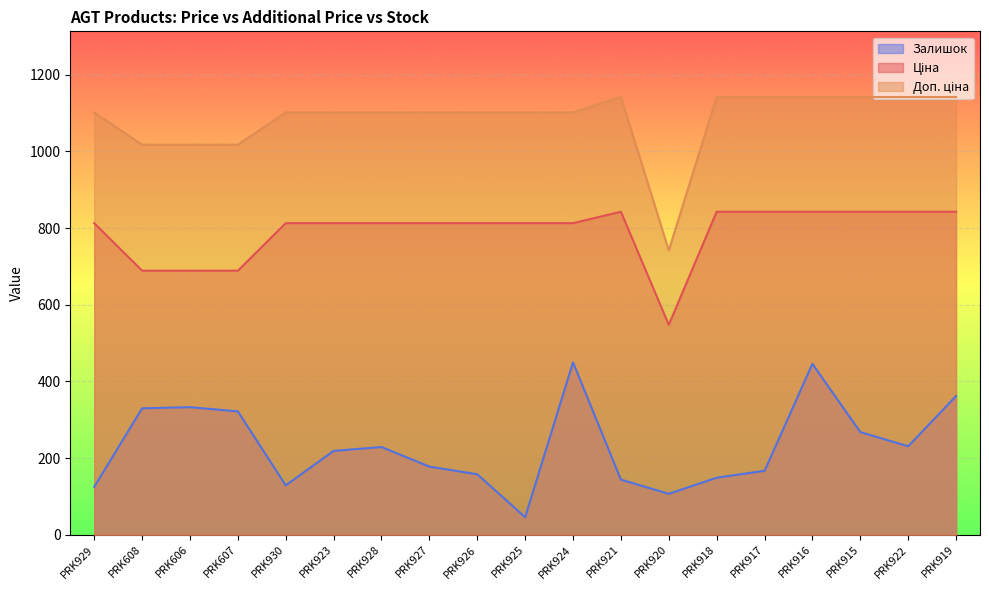

What is the maximum value for Ціна?

842.8